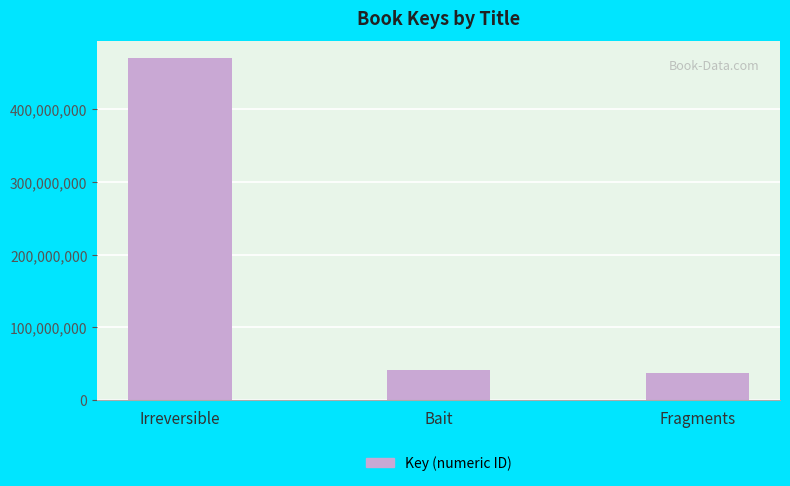

How many series are shown in this chart?

1